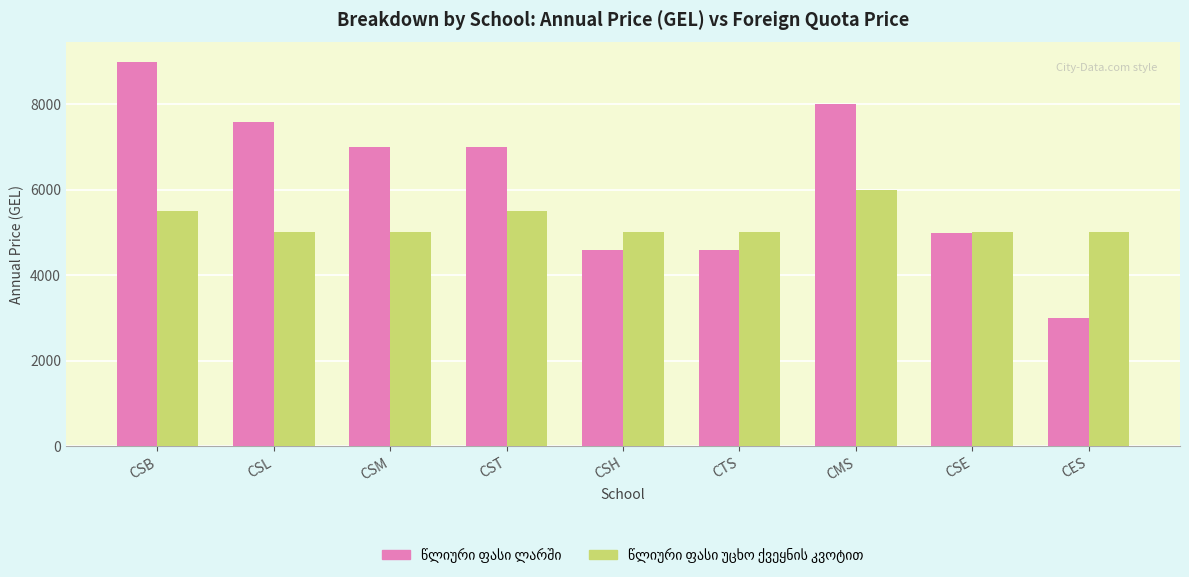

At how many categories does at least one series exceed 4362?

9